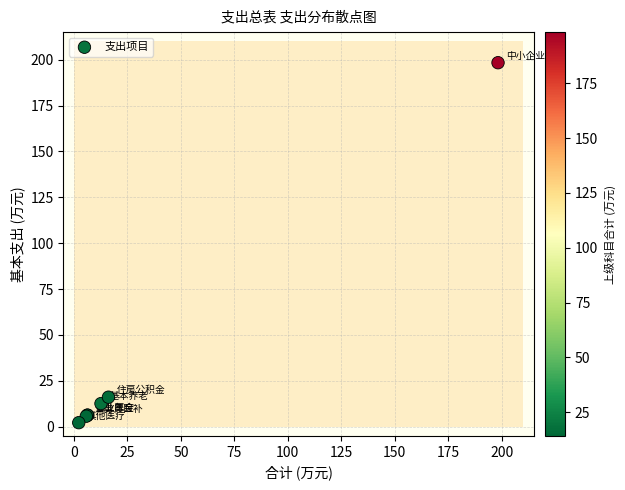

What Y value in the scatter plot is closest to 100?

16.1